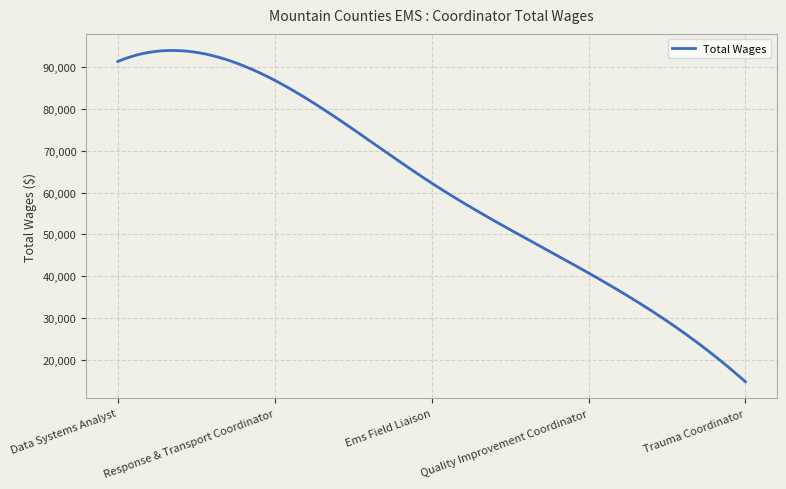

What is the maximum value shown in the chart?

93996.4